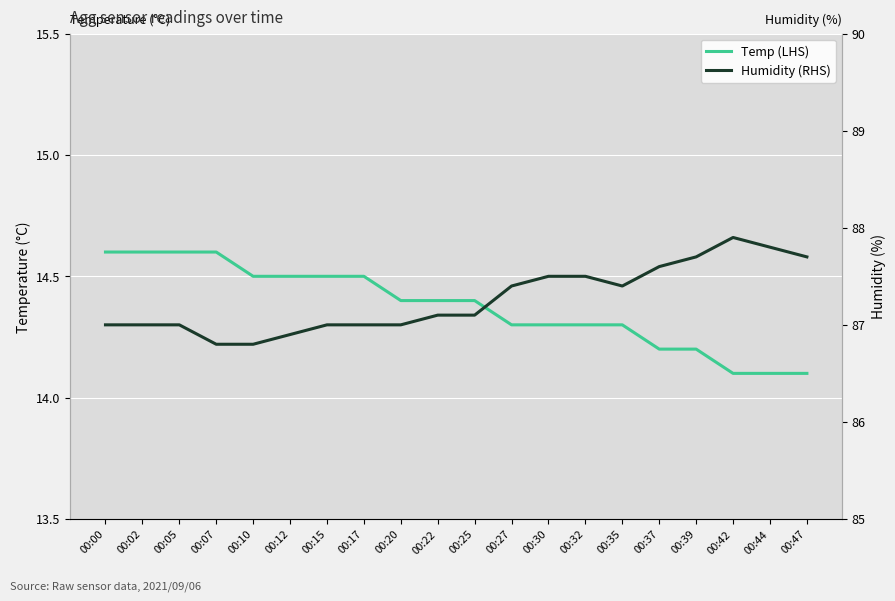

The Humidity (RHS) series shows 44.5 at 00:30. True or false?

False